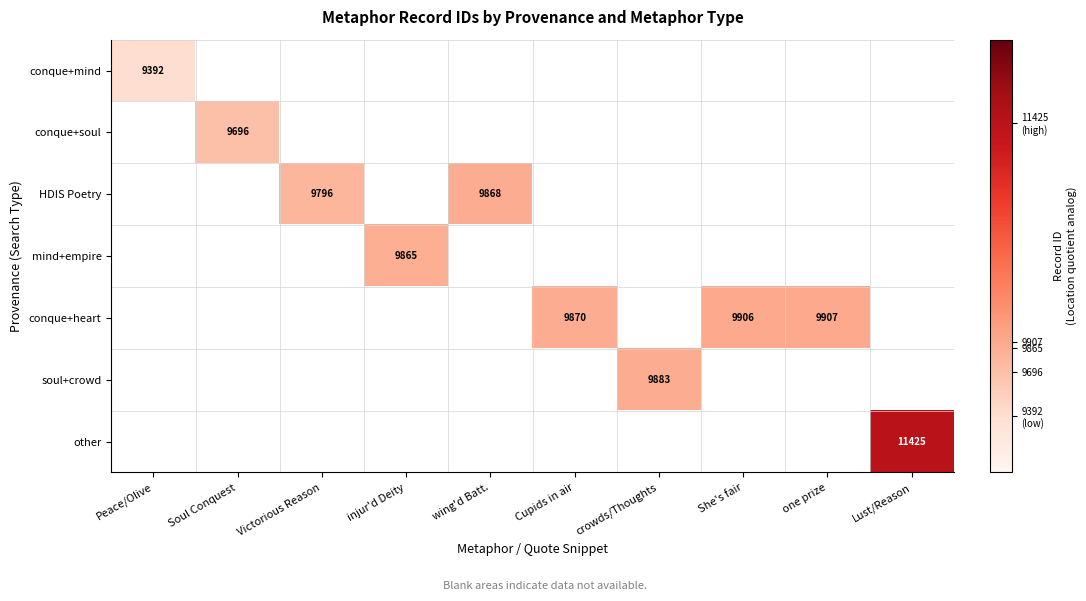

The value of conque+mind at Peace/Olive is 2053. True or false?

False